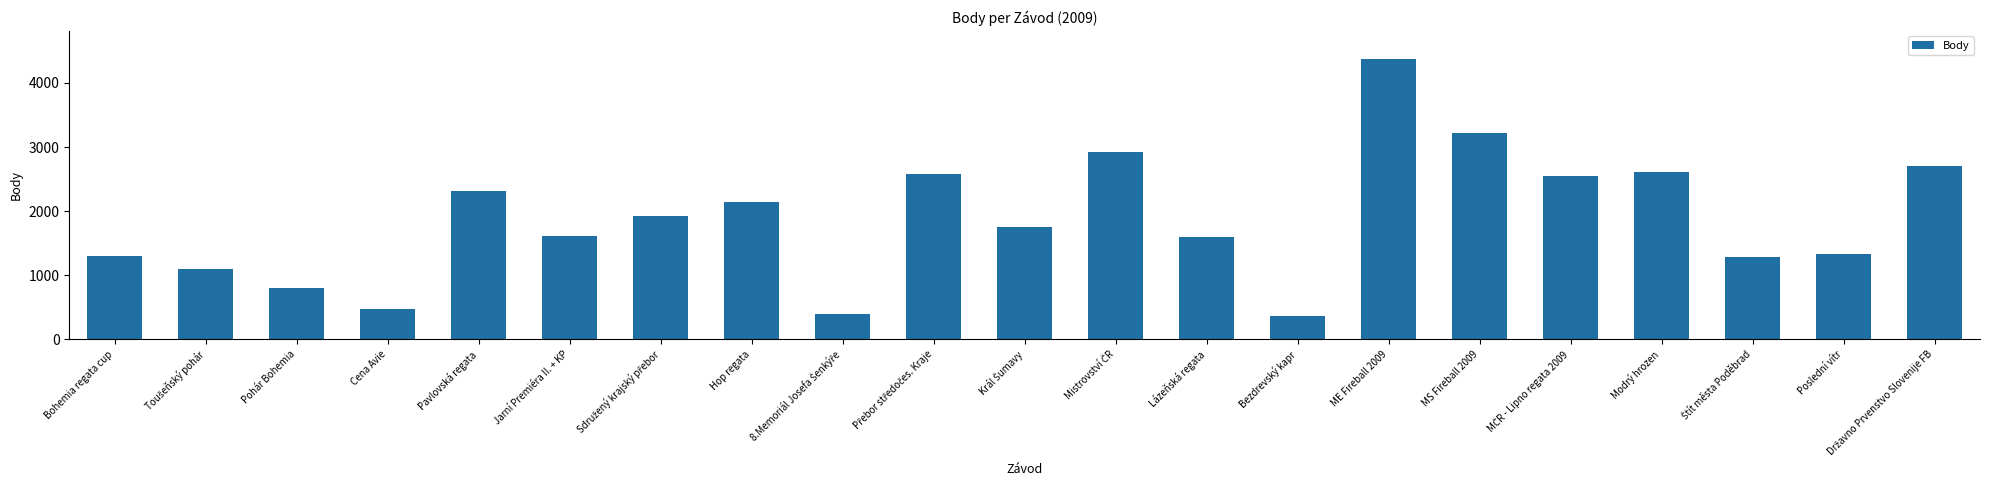

Approximately how many times larger is the value at MS Fireball 2009 compared to Hop regata?

1.5